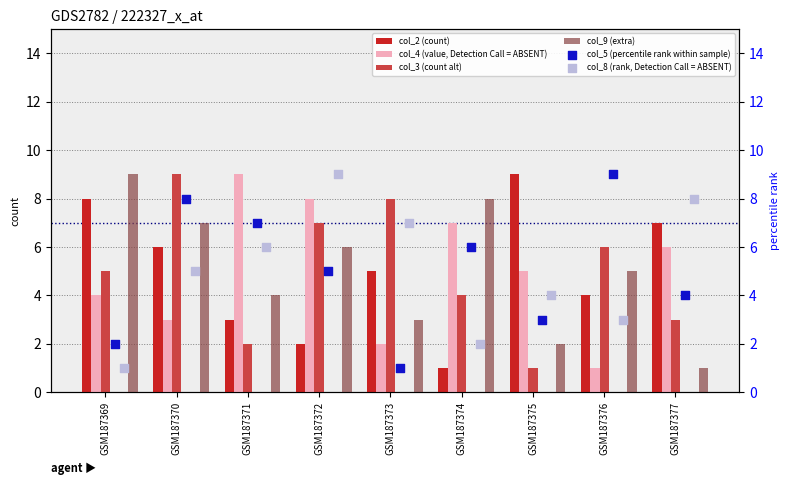

Which series contains the highest Y value?

col_2 (count)